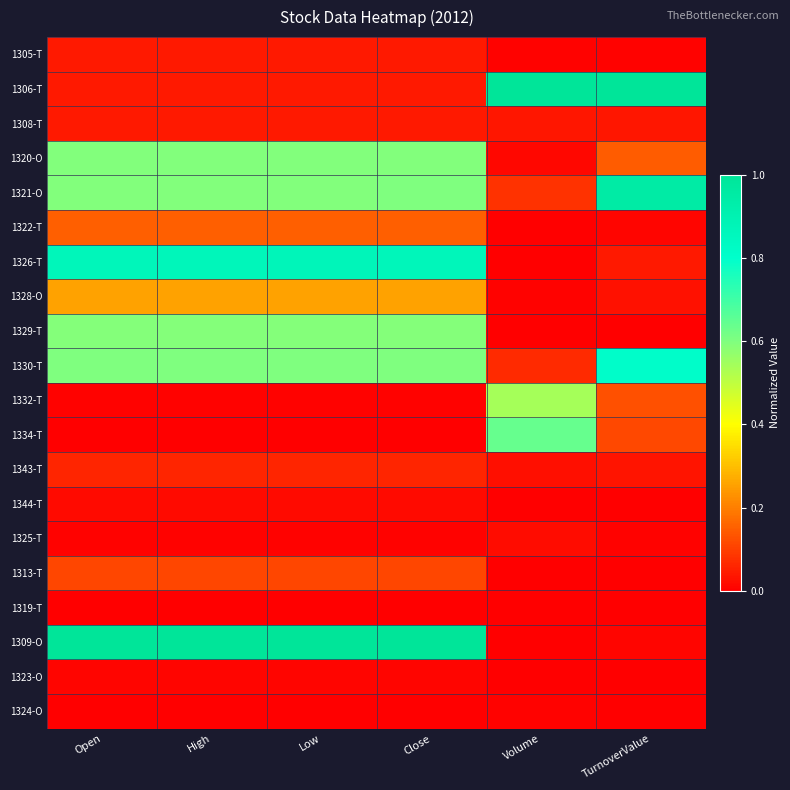

At which category is the sum across all series the highest?

Close